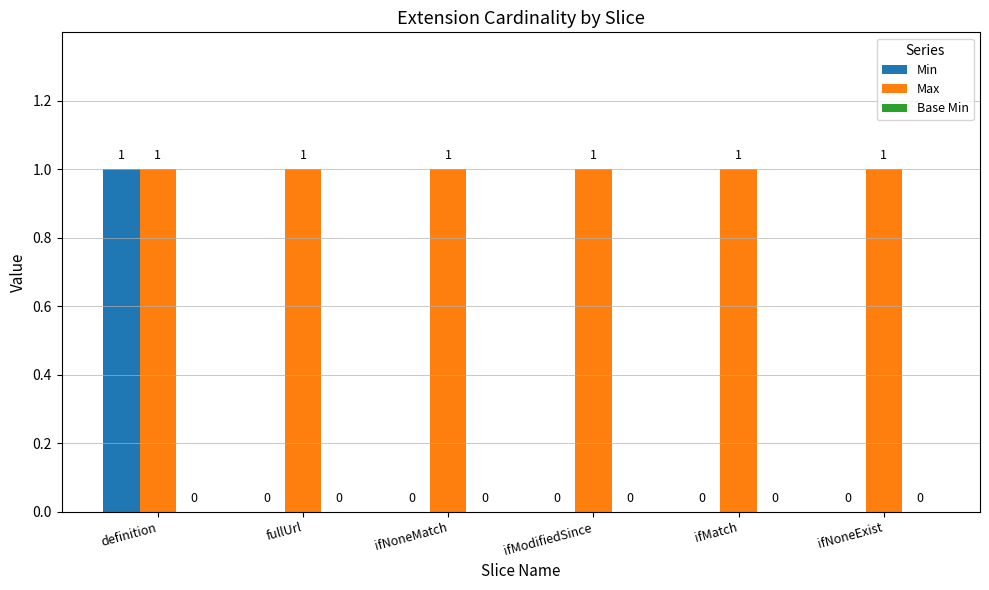

Which series has the largest total across all categories?

Max